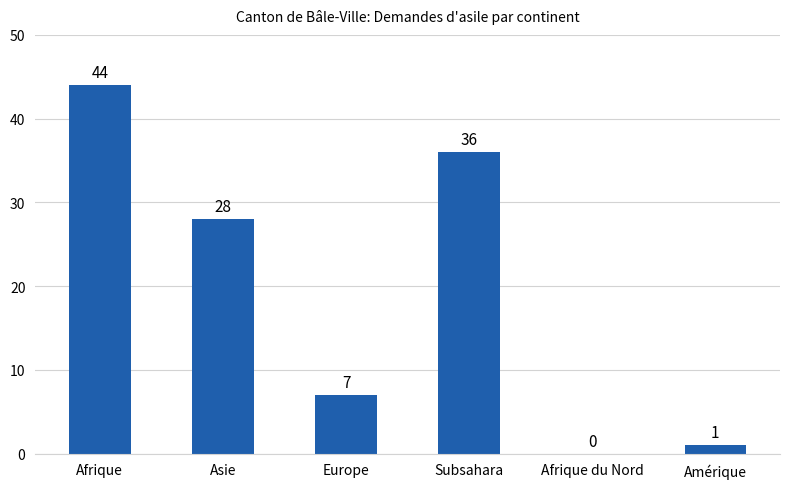

At which category does the chart reach its peak across all series?

Afrique